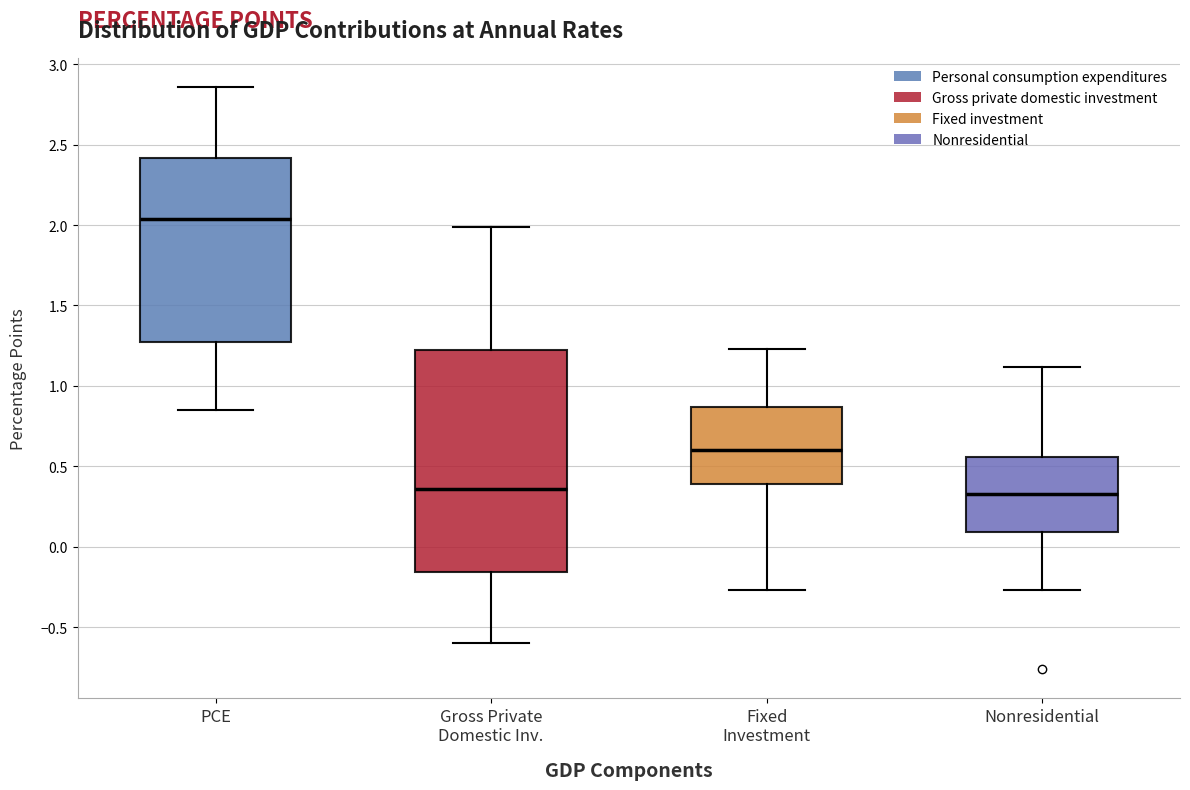

Reading left to right, read every box against the y-axis: the position of its median line, the range the box covers, and the ends of its whiskers. The values are not printed on the chart, so give them approximately, as read against the axis.

PCE: median 2.05, box 1.25 to 2.40, whiskers 0.85 to 2.85
Gross Private Domestic Inv.: median 0.35, box -0.15 to 1.20, whiskers -0.60 to 2.00
Fixed Investment: median 0.60, box 0.40 to 0.85, whiskers -0.25 to 1.25
Nonresidential: median 0.35, box 0.10 to 0.55, whiskers -0.25 to 1.10